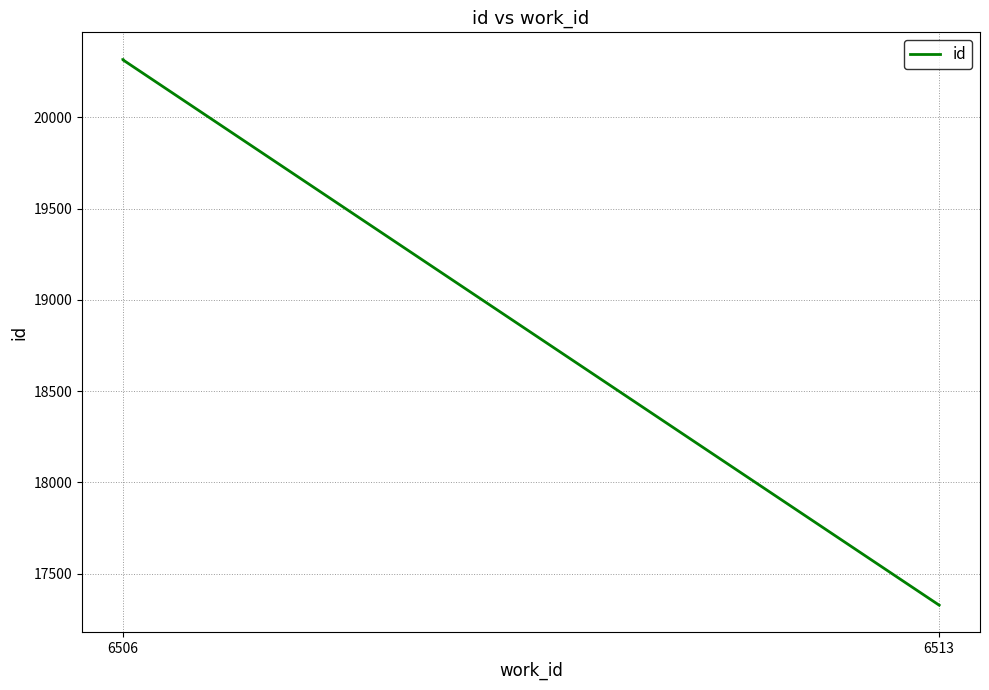

How many data points are less than 20315?

1